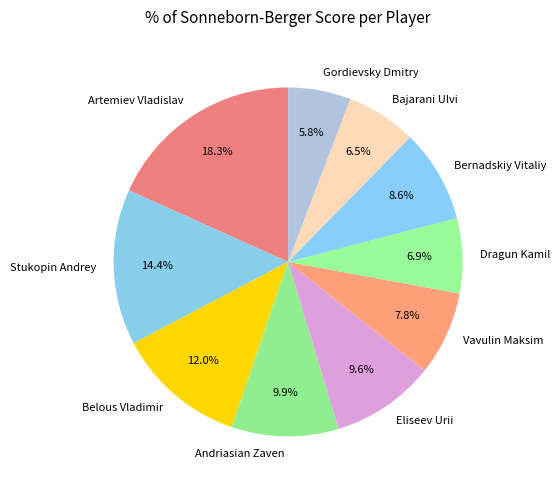

What is the largest slice in the pie chart?

Artemiev Vladislav